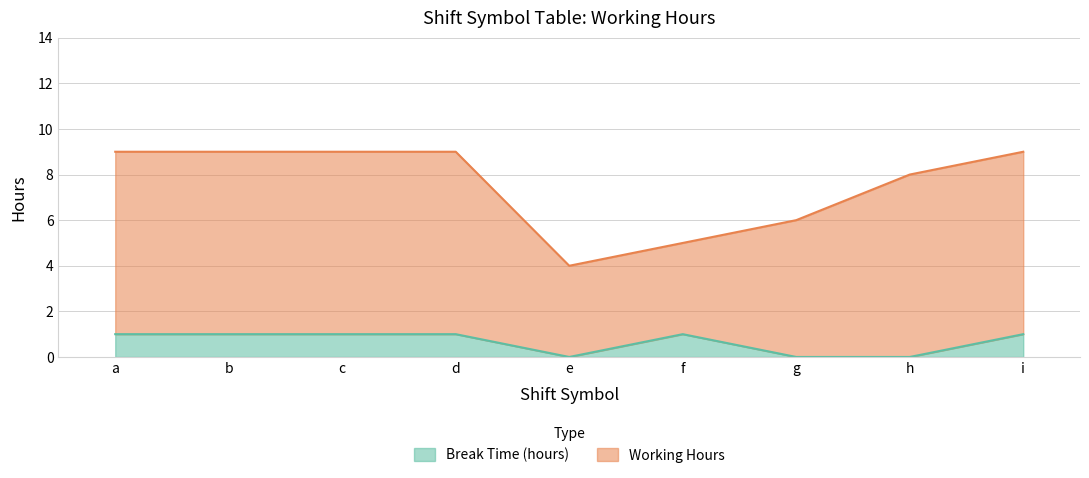

How many values are between 0 and 1?

9